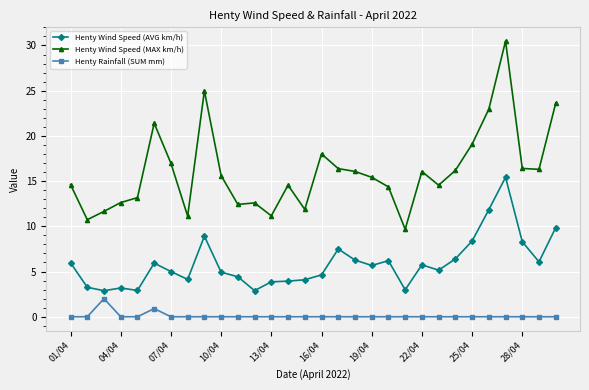

What are all the series names shown in the legend?

Henty Wind Speed (AVG km/h), Henty Wind Speed (MAX km/h), Henty Rainfall (SUM mm)